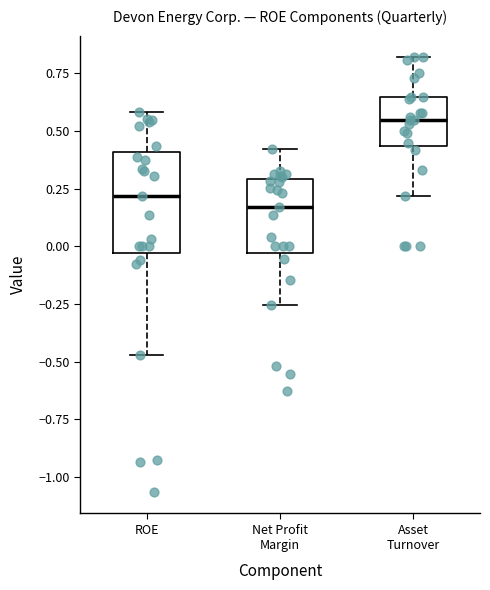

Which box has the highest median line?

Asset Turnover